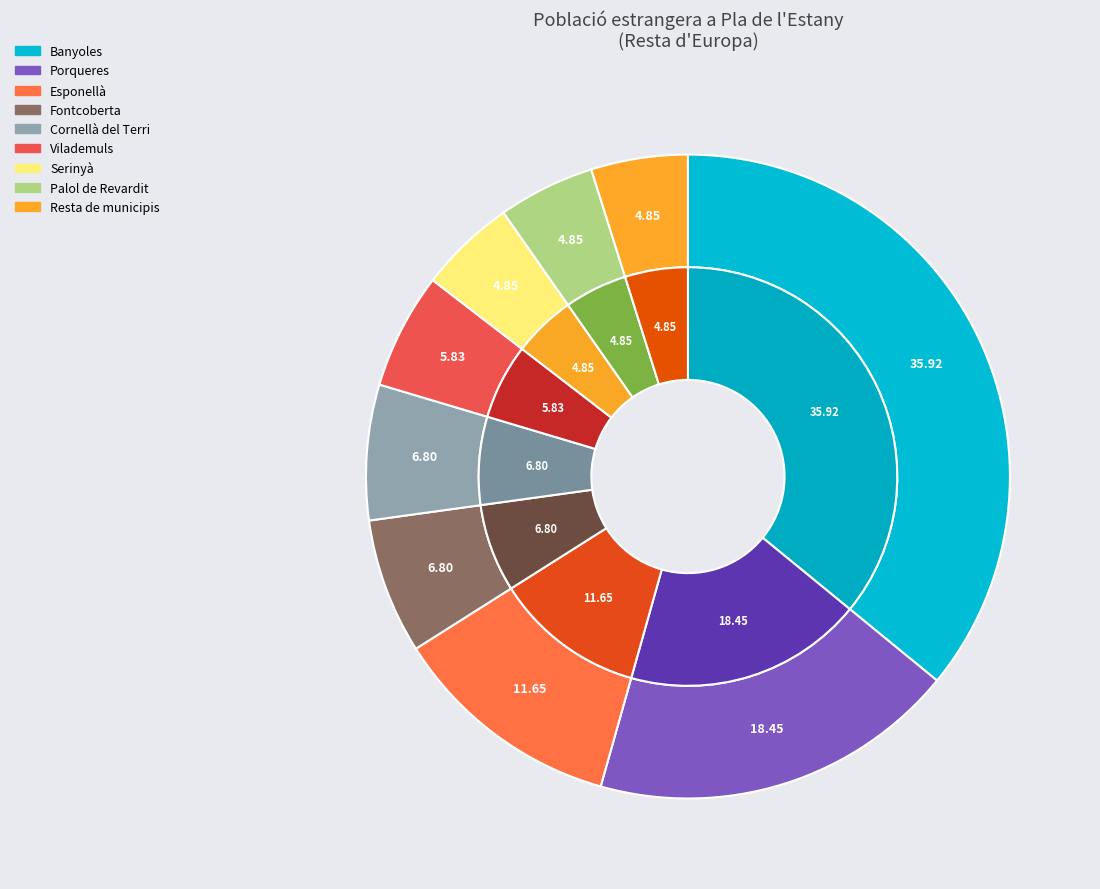

To the nearest percent, what percentage of the pie is Banyoles?

36%